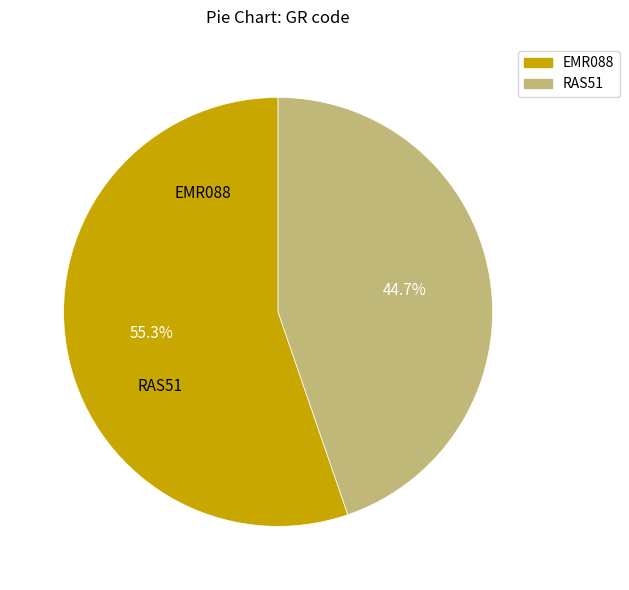

To the nearest percent, what is the difference between the RAS51 and EMR088 slice percentages?

11%